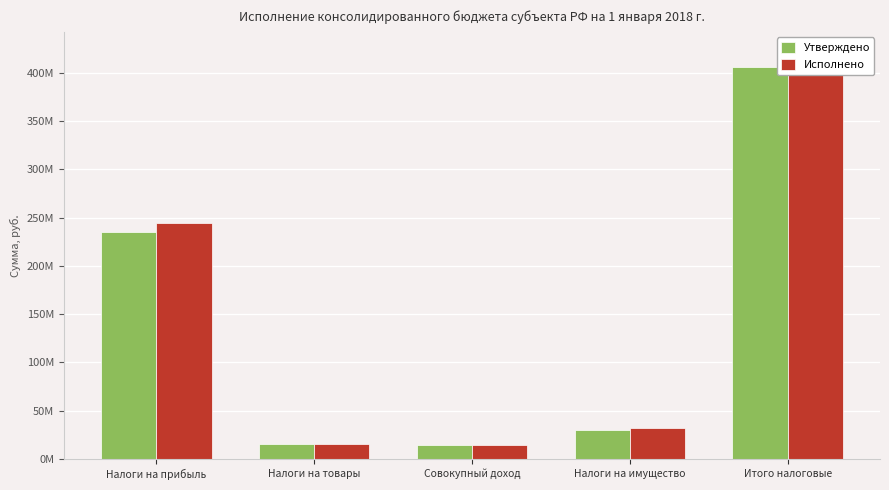

What is the difference between the Утверждено values at Итого налоговые and Совокупный доход?

391832454.9